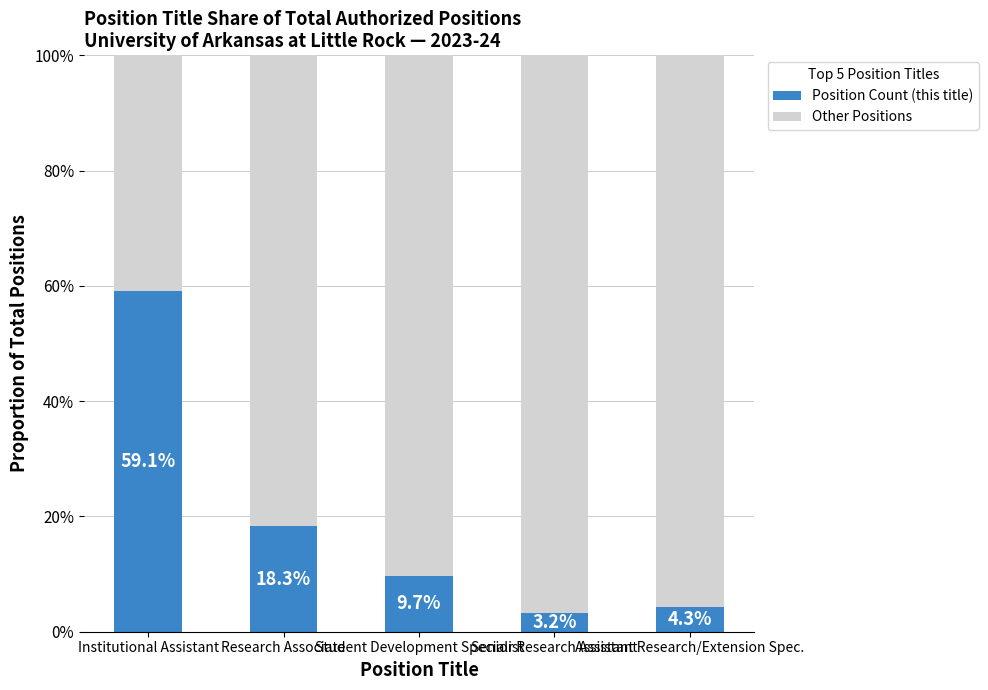

What are all the series names shown in the legend?

Position Count (this title), Other Positions